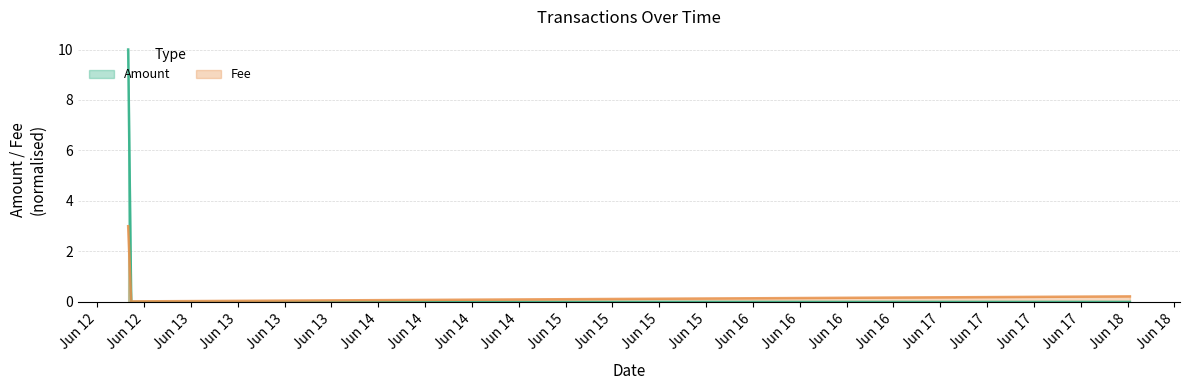

Count the number of categories in the chart.

3